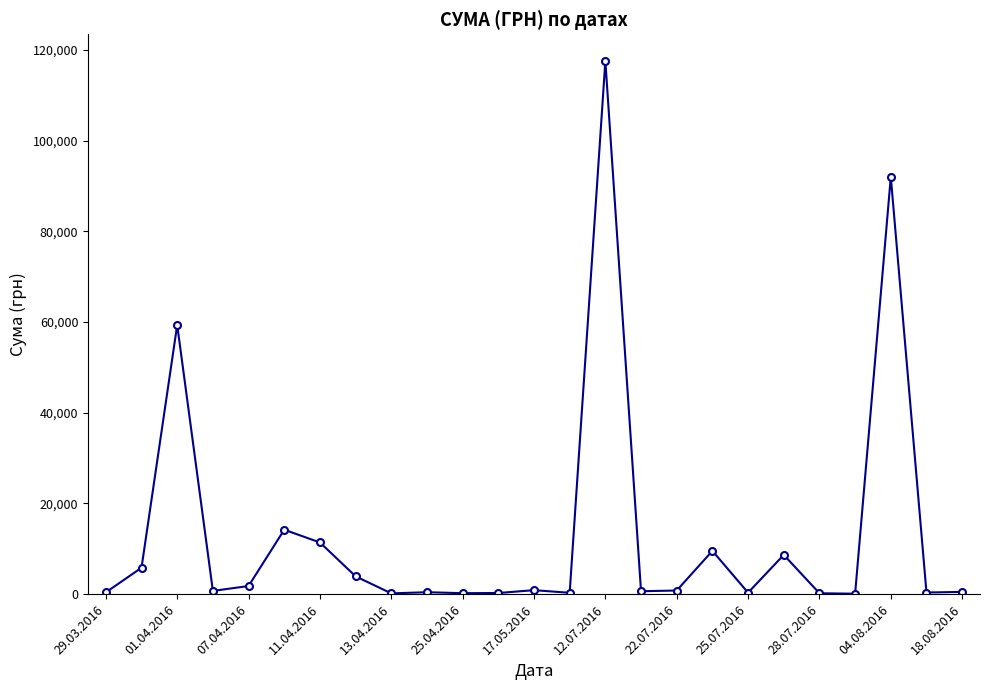

What is the difference between the second highest and minimum values?

91901.1